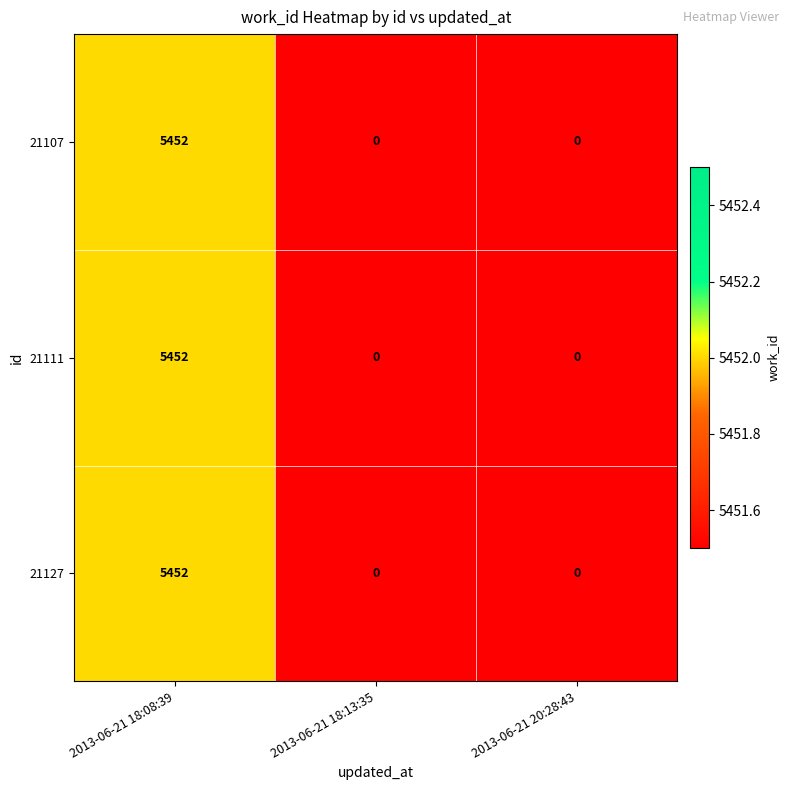

What is the difference between the 21111 values at 2013-06-21 18:13:35 and 2013-06-21 18:08:39?

5452